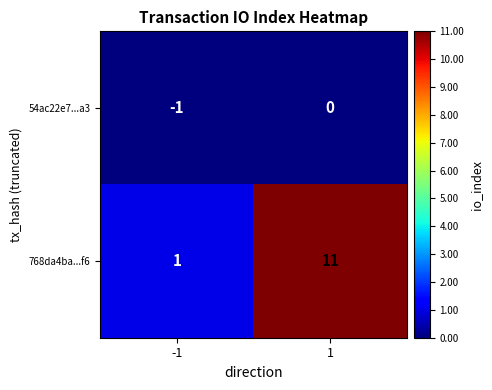

What is the spread (max minus min) of values at 1?

11